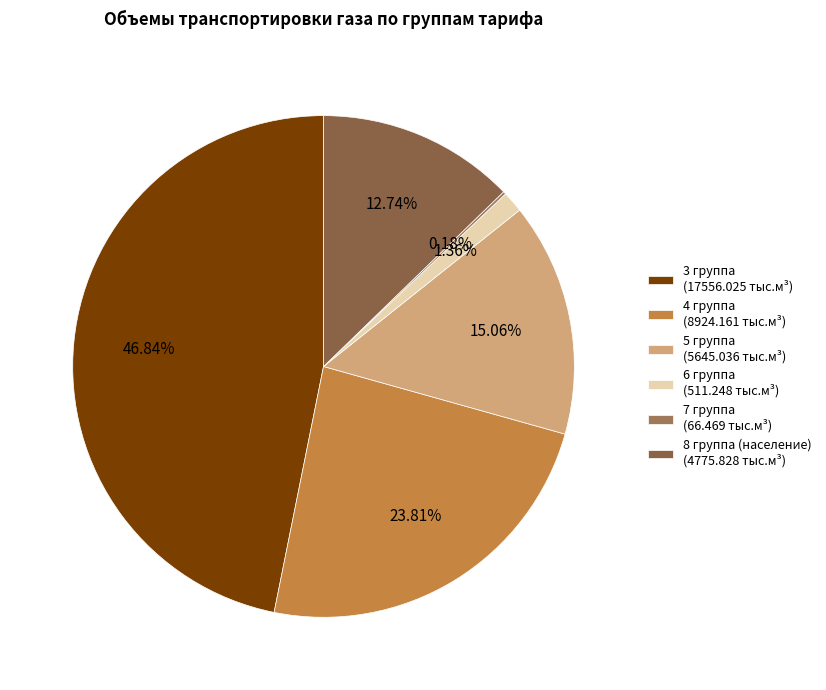

True or false: 3 группа accounts for 35% of the total.

False